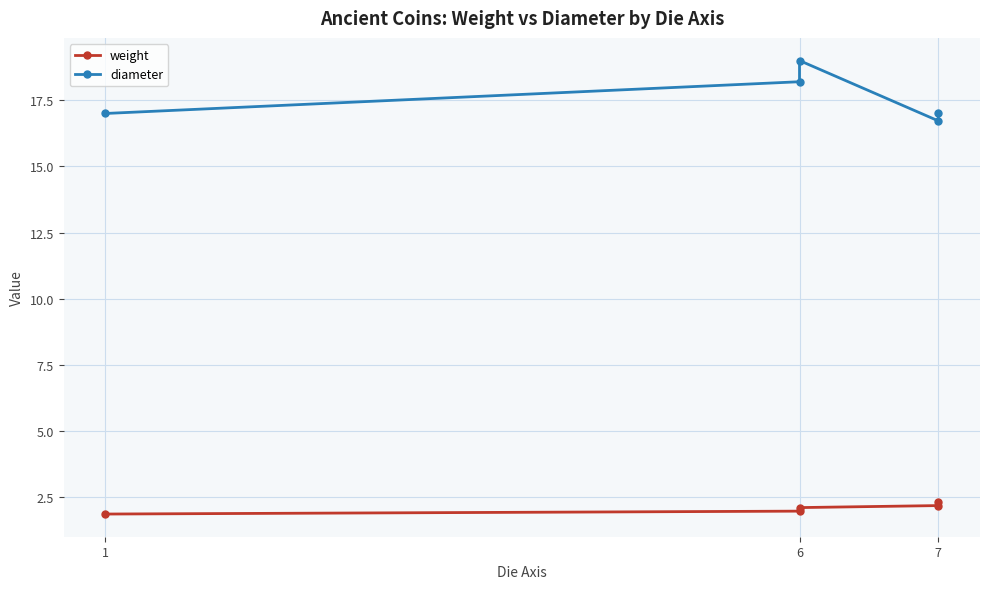

Which series has the largest total across all categories?

diameter